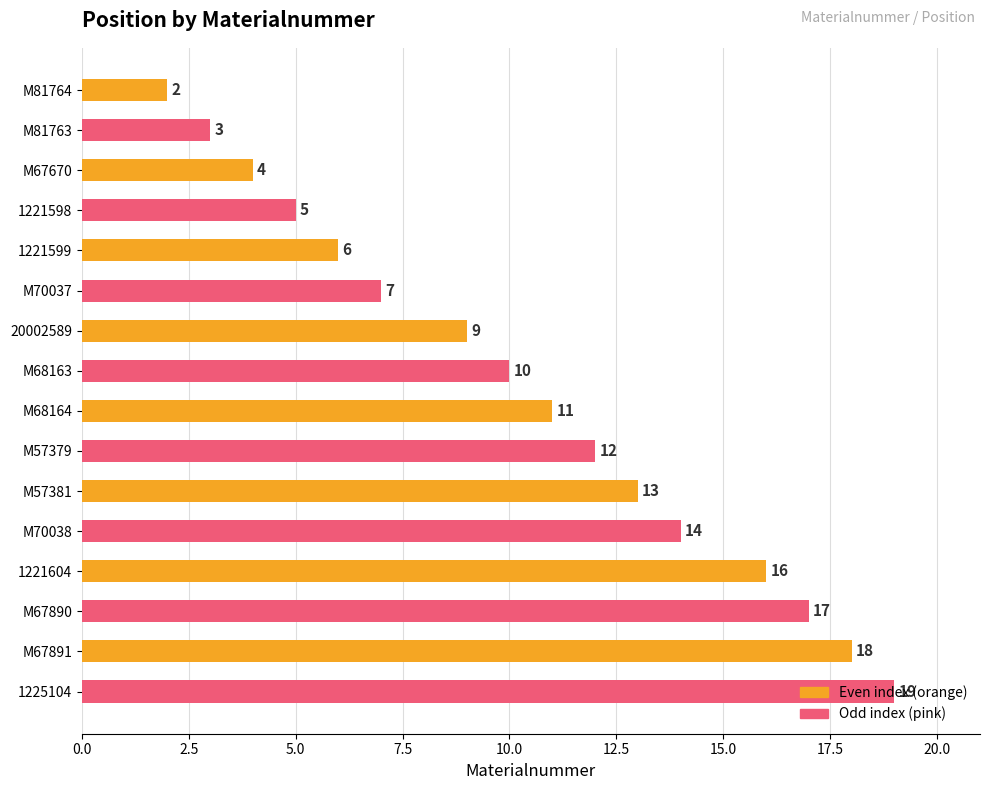

What position from the top is M67670?

3